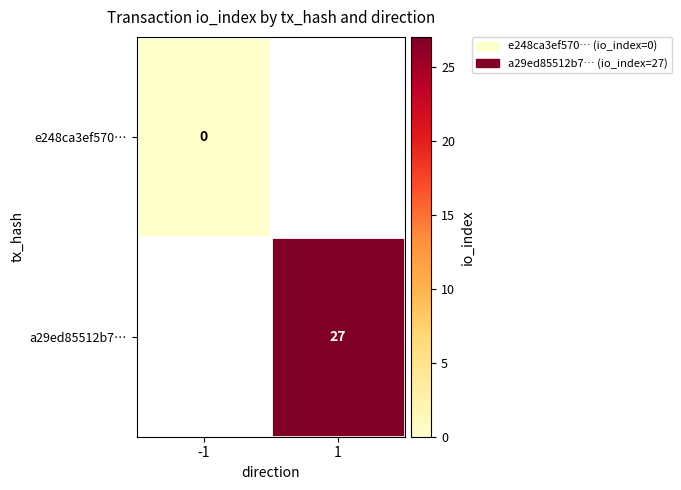

The a29ed85512b7… series shows 43 at 1. True or false?

False